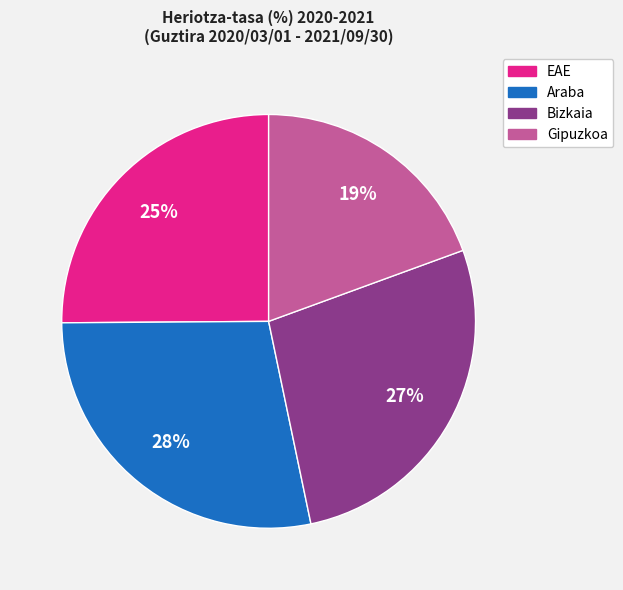

What is the largest slice in the pie chart?

Araba